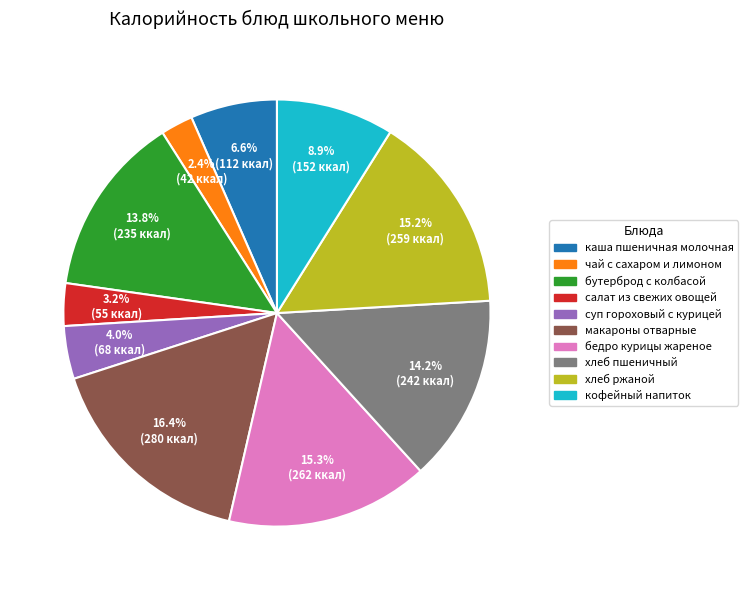

Approximately how many times larger is the value at каша пшеничная молочная compared to бутерброд с колбасой?

0.5